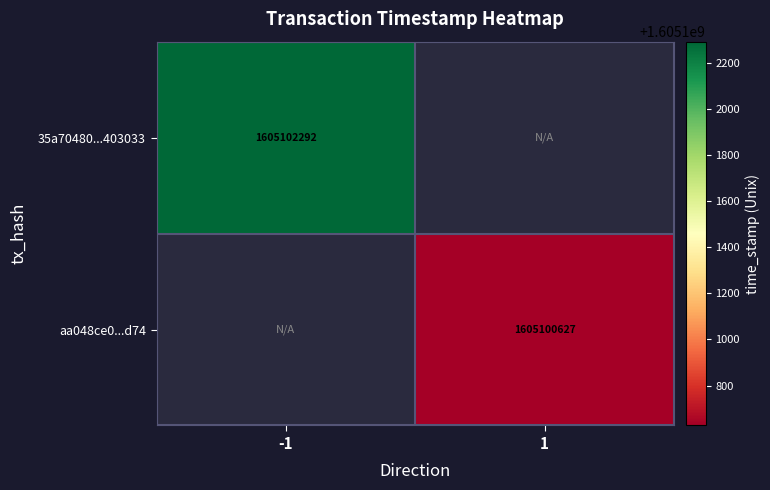

The value of aa048ce0...d74 at 1 is 1605100627. True or false?

True